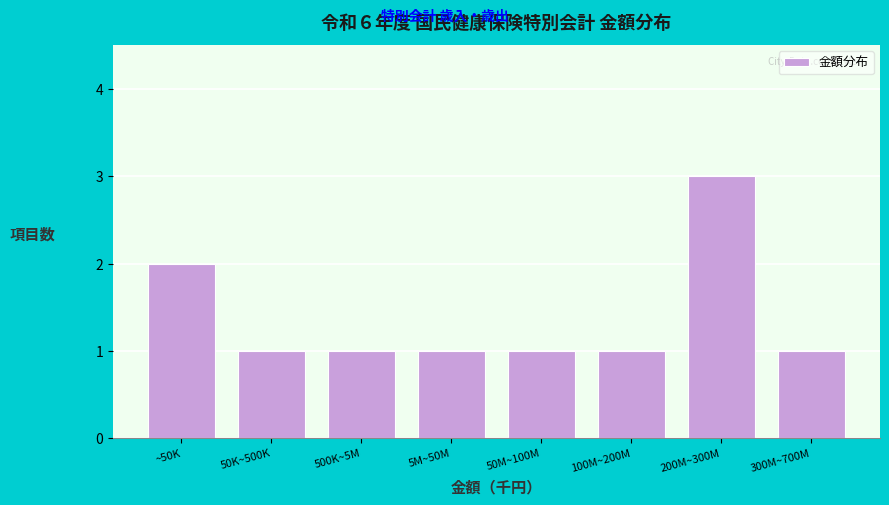

Reading left to right, list all the values displayed in this chart.

2	1	1	1	1	1	3	1